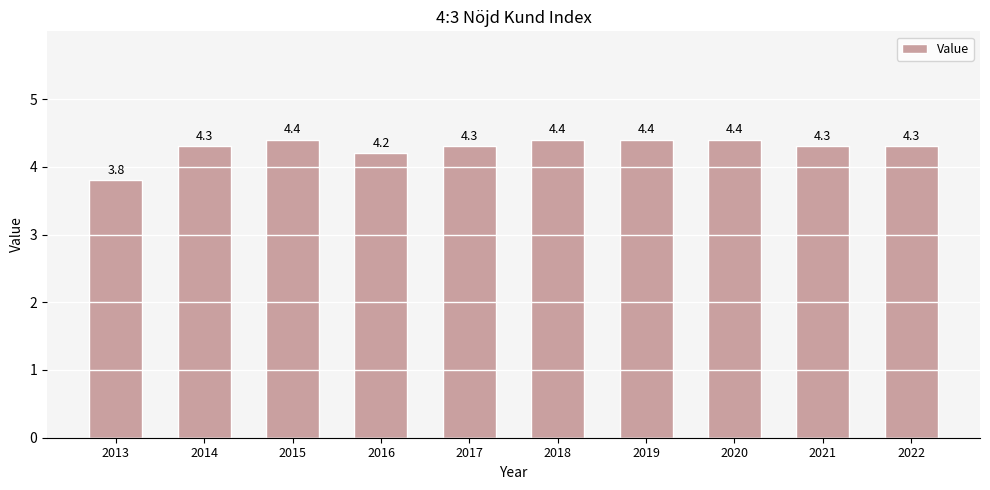

What is the ratio of the value at 2014 to the value at 2018?

1.0